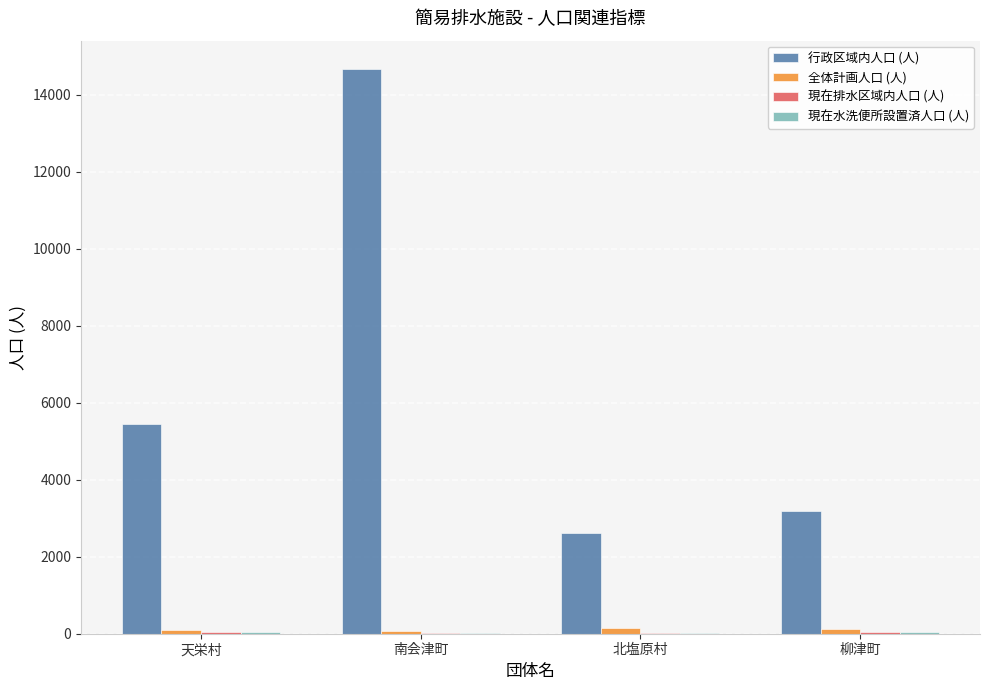

How many groups of bars are there?

4